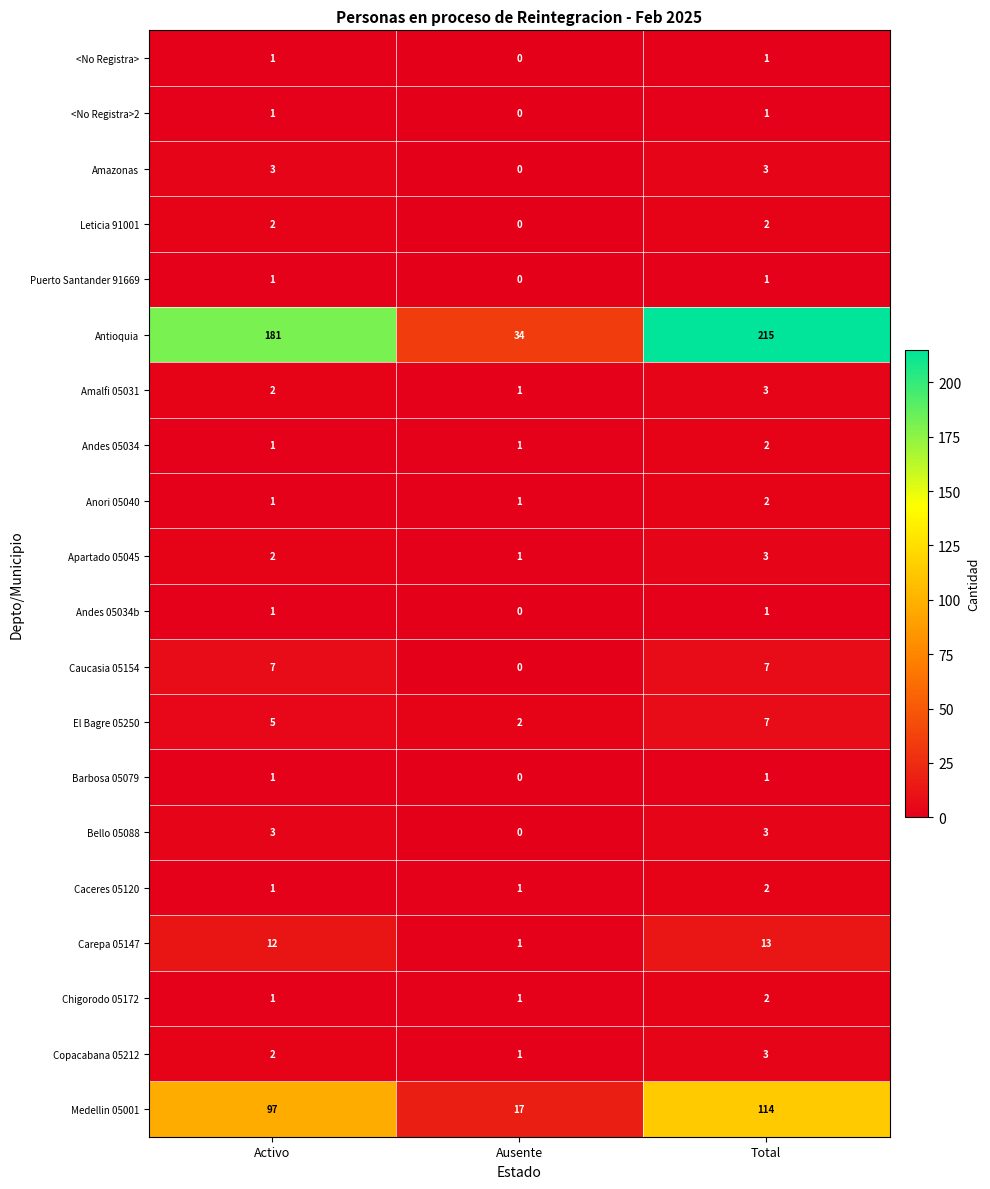

How many values in Barbosa 05079 are above zero?

2